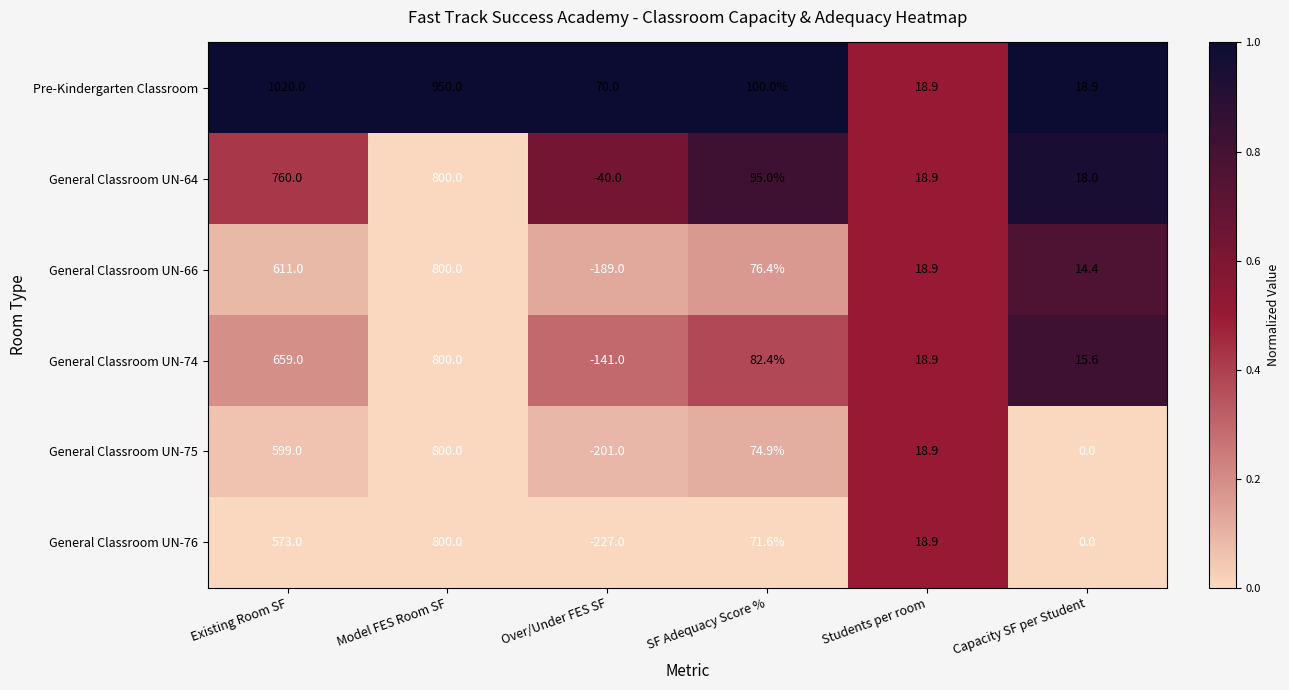

How many distinct data groups are displayed?

6